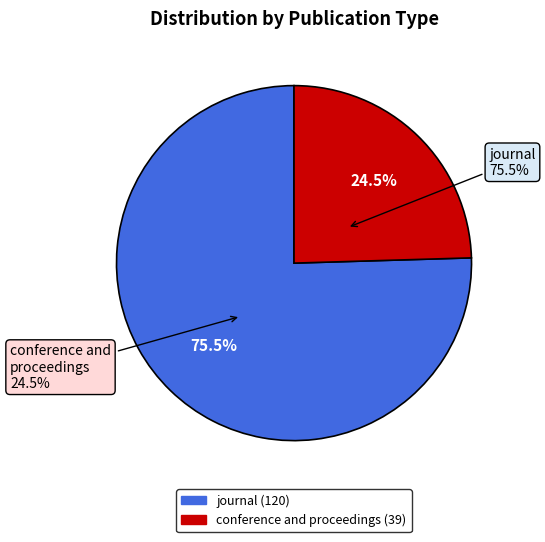

What is the majority slice?

journal